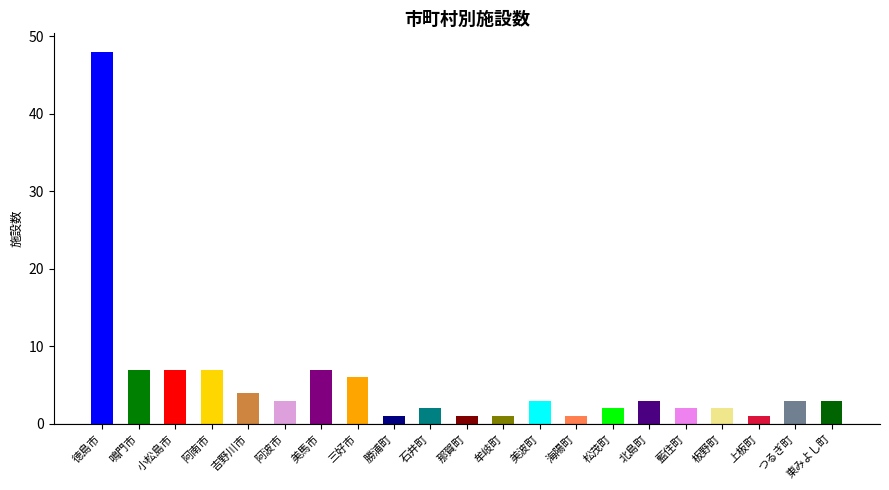

The chart shows a value of 3 at 北島町. True or false?

True